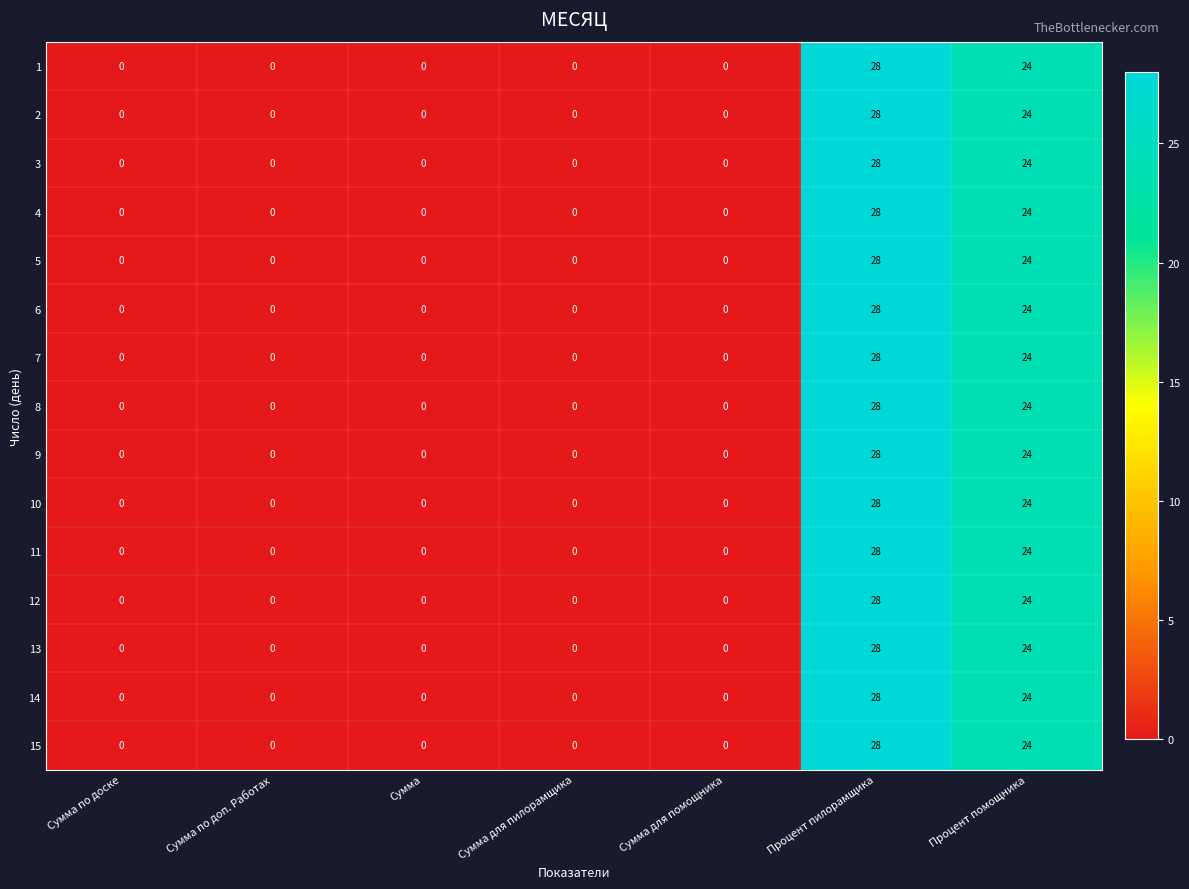

Which category has the highest value in the 15 series?

Процент пилорамщика